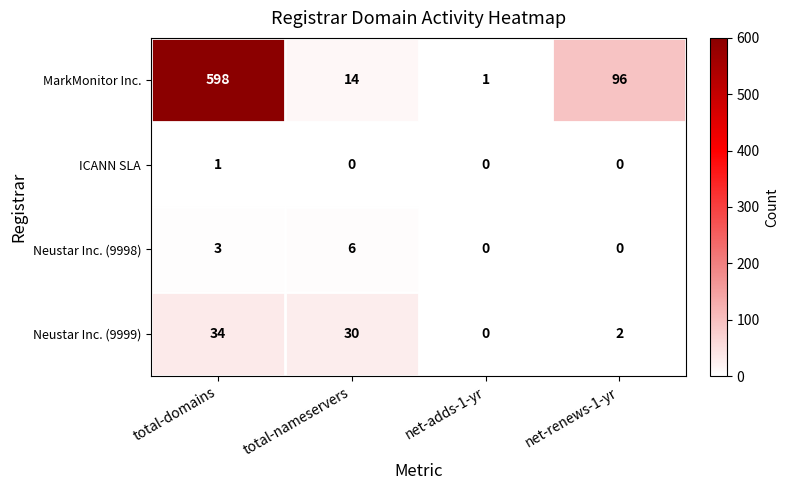

Which series changed the most between total-domains and total-nameservers?

MarkMonitor Inc.